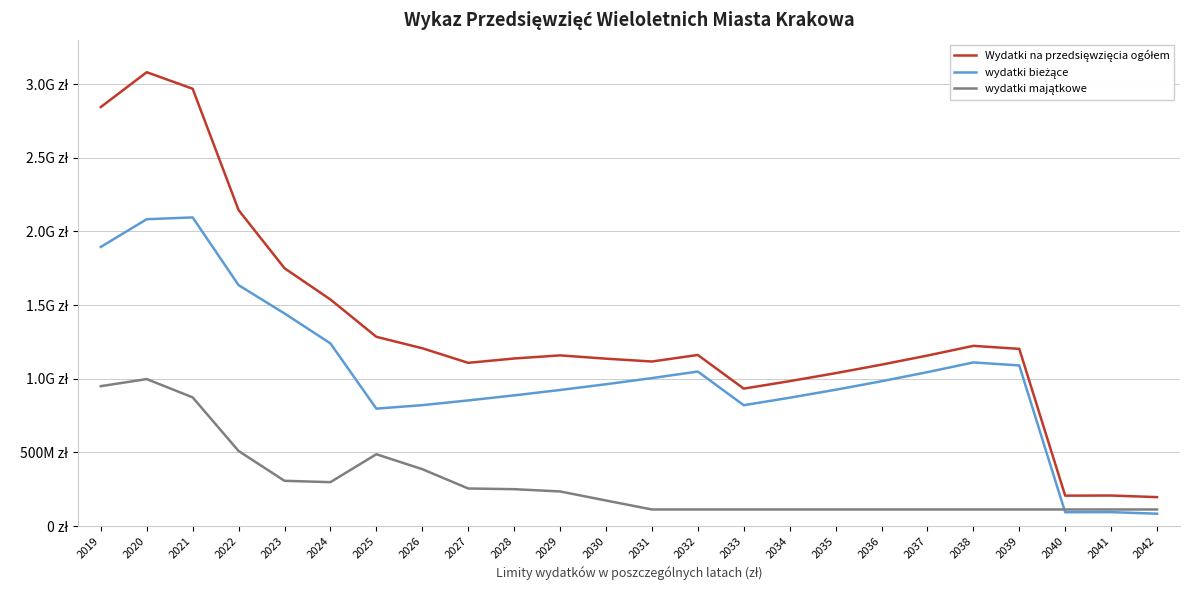

The value of wydatki bieżące at 2023 is 994748300. True or false?

False